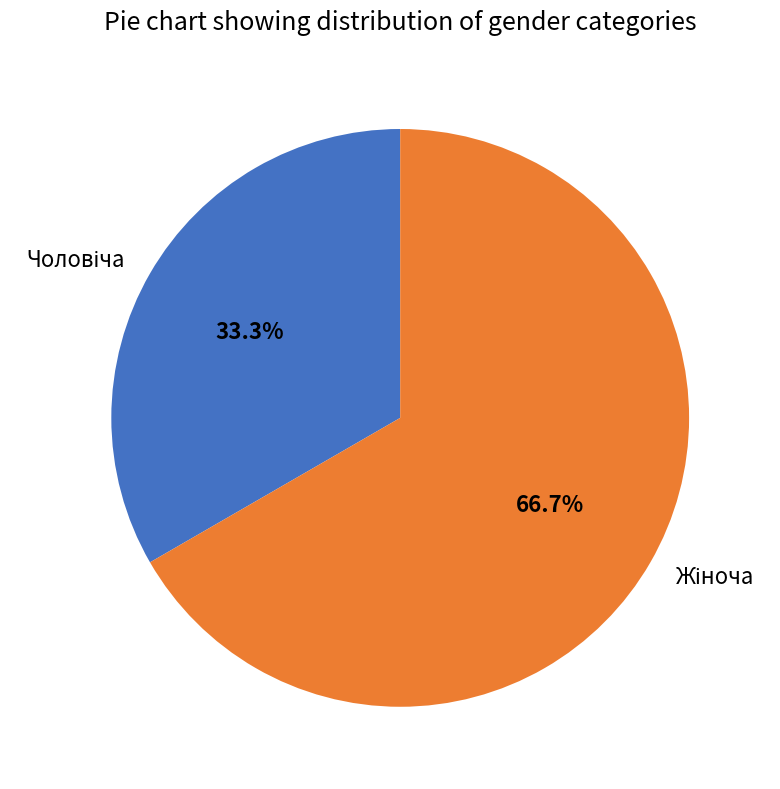

Is there a majority slice in this chart?

Yes